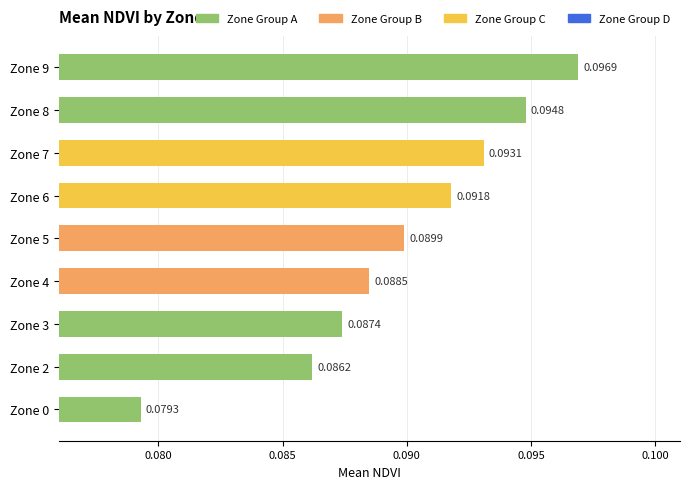

What is the sum of all values?

0.8